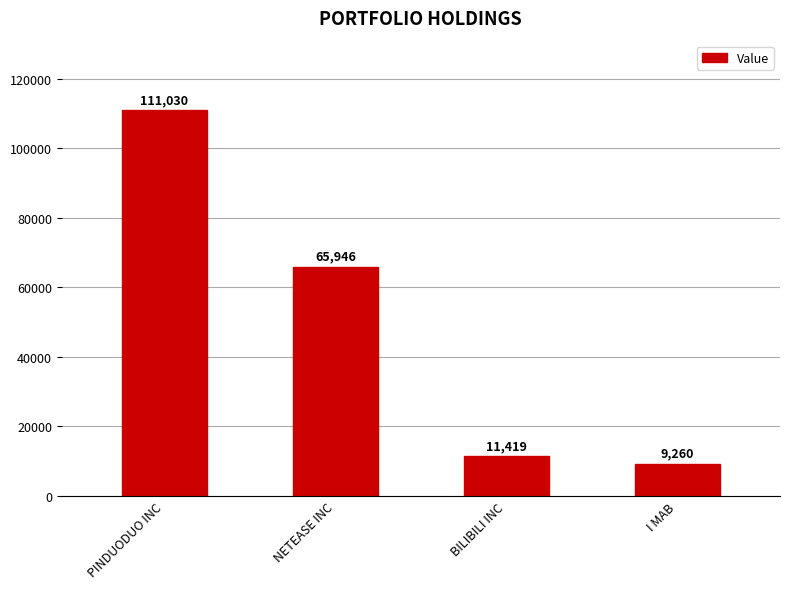

True or false: the data shows 33541 at PINDUODUO INC.

False